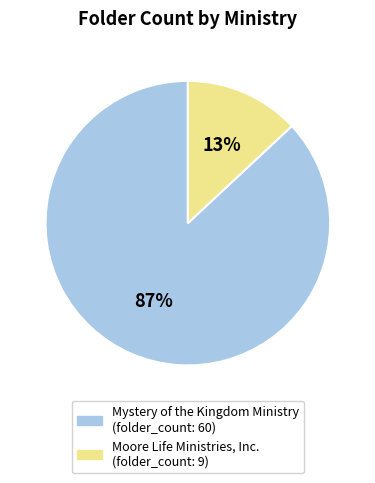

The Moore Life Ministries, Inc. slice represents 13% of the pie. True or false?

True